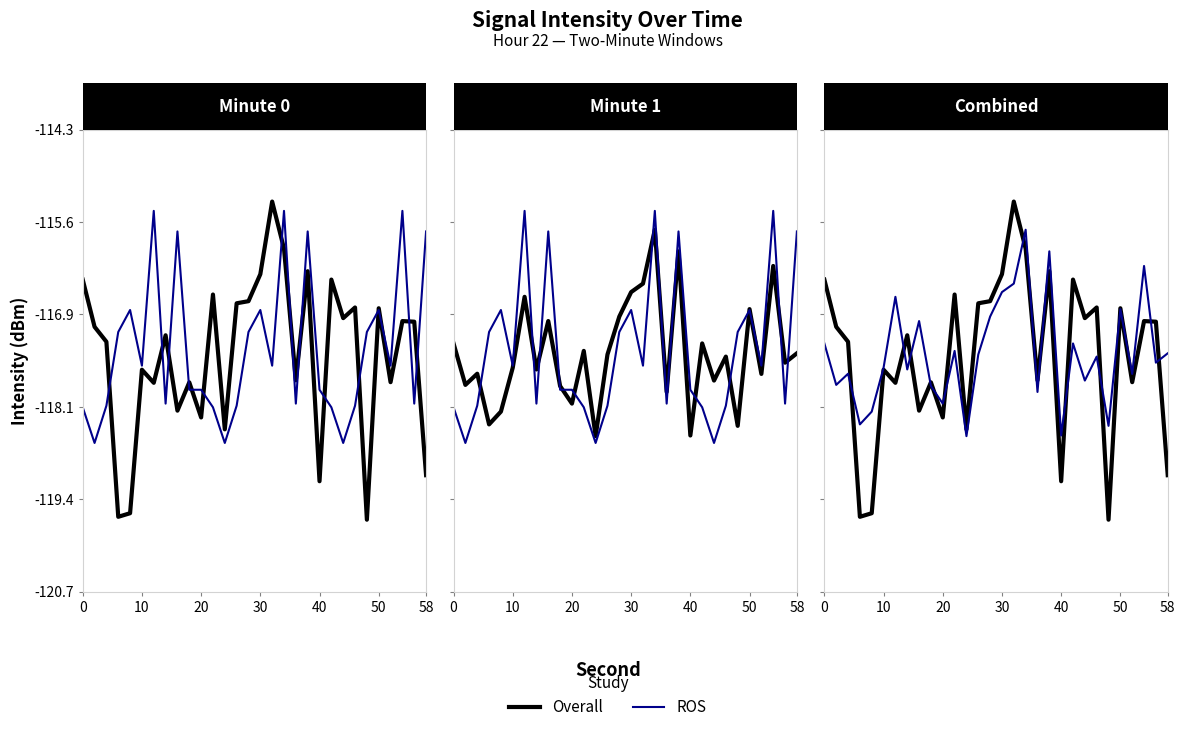

True or false: ROS has more than 1 interior local peaks.

True